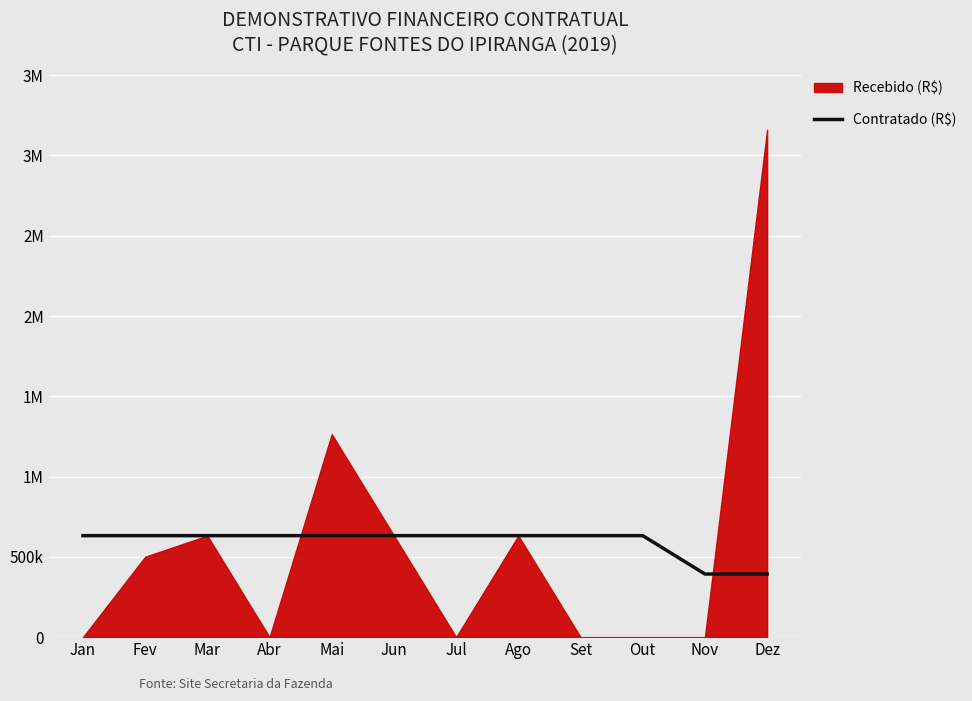

Reading left to right, what are all the values shown in this chart?

632110.8	632110.8	632110.8	632110.8	632110.8	632110.8	632110.8	632110.8	632110.8	632110.8	393138.8	393138.8